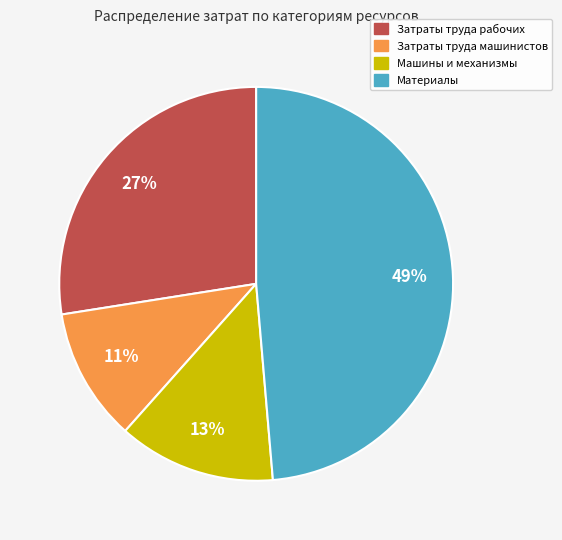

What percentage is the Материалы slice, to the nearest percent?

49%